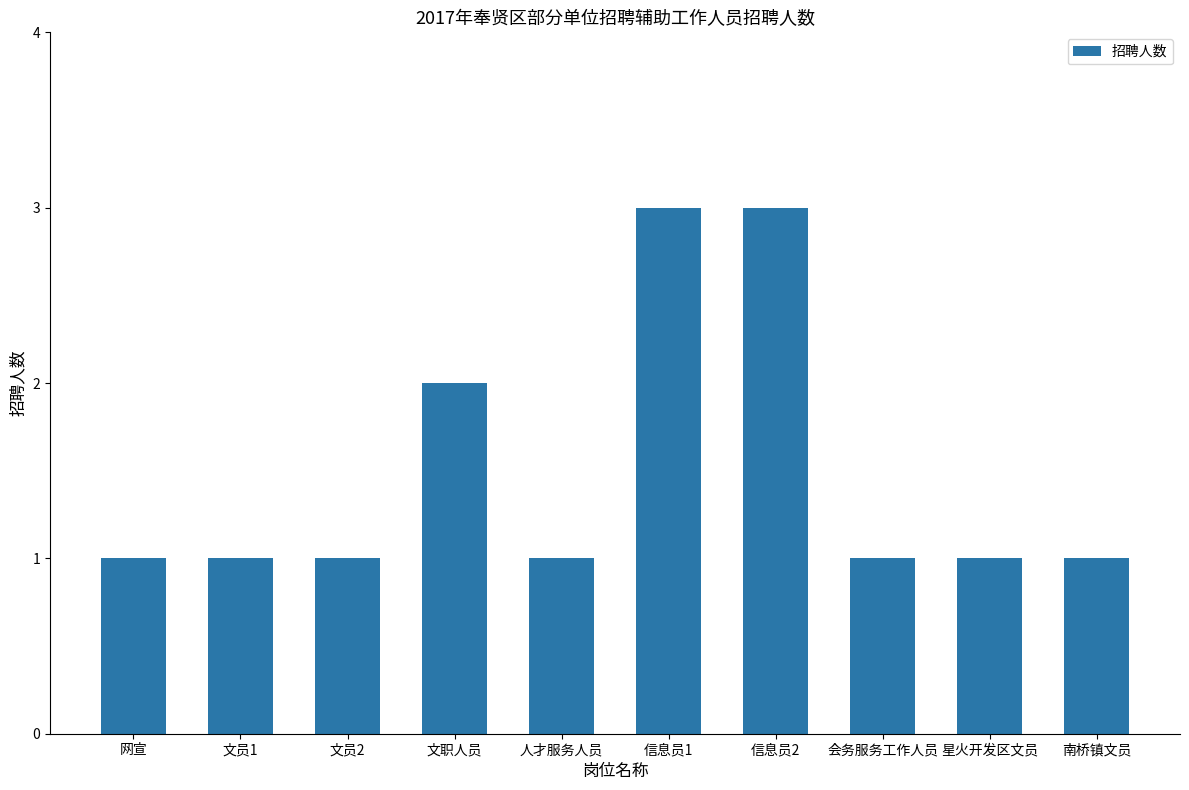

Which has a higher value, 信息员1 or 南桥镇文员?

信息员1